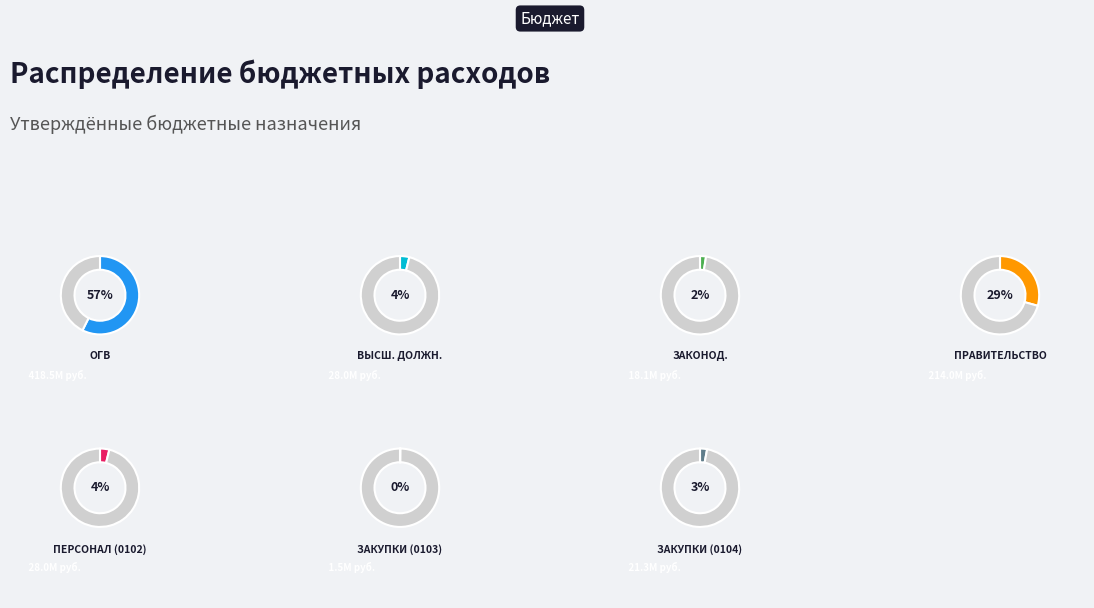

Is there any slice that represents more than half of the pie?

Yes